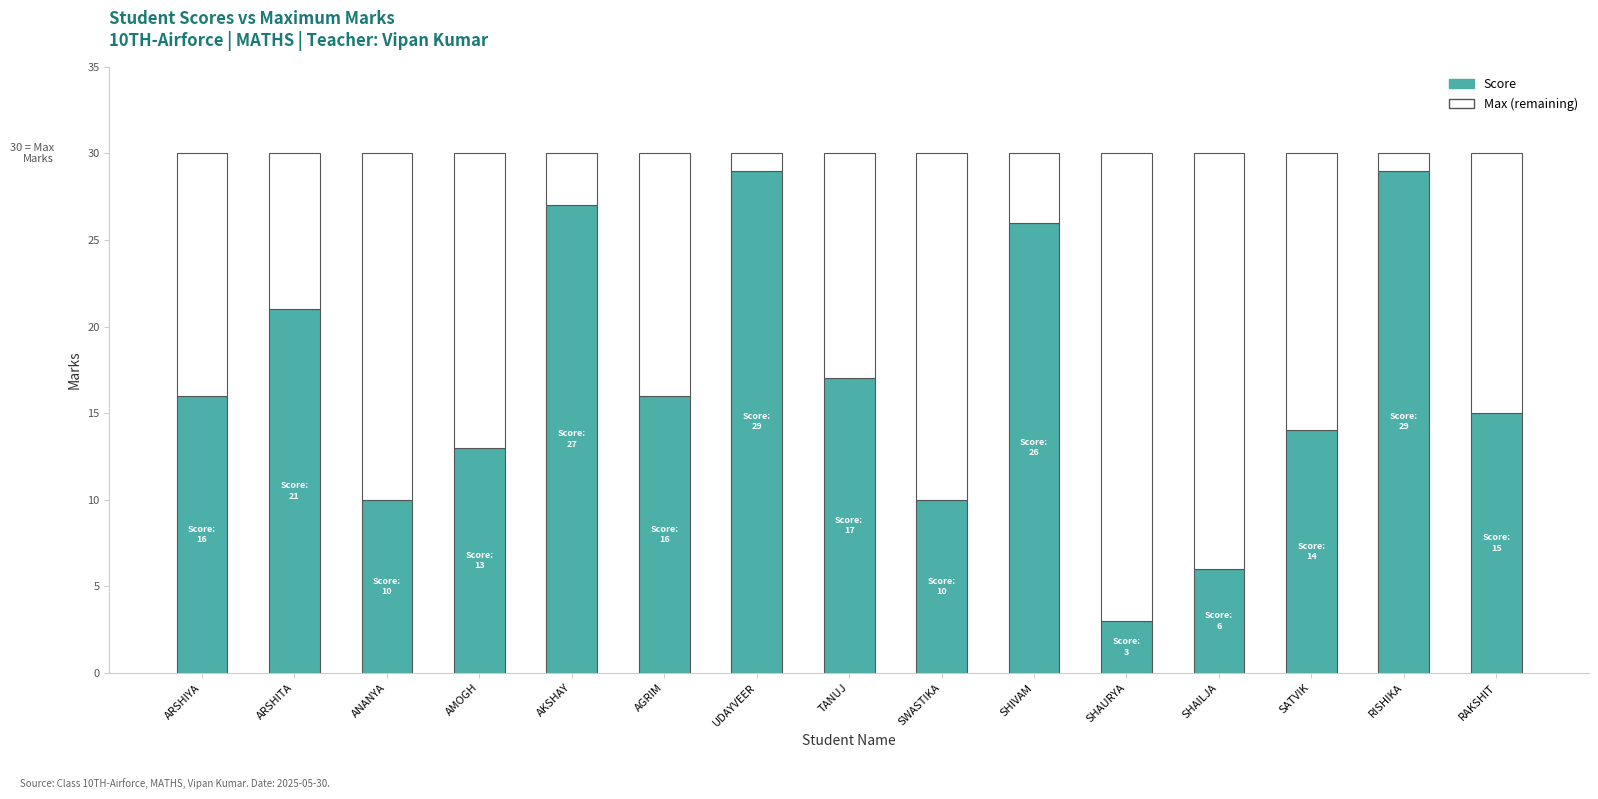

What is the minimum value for Score?

3